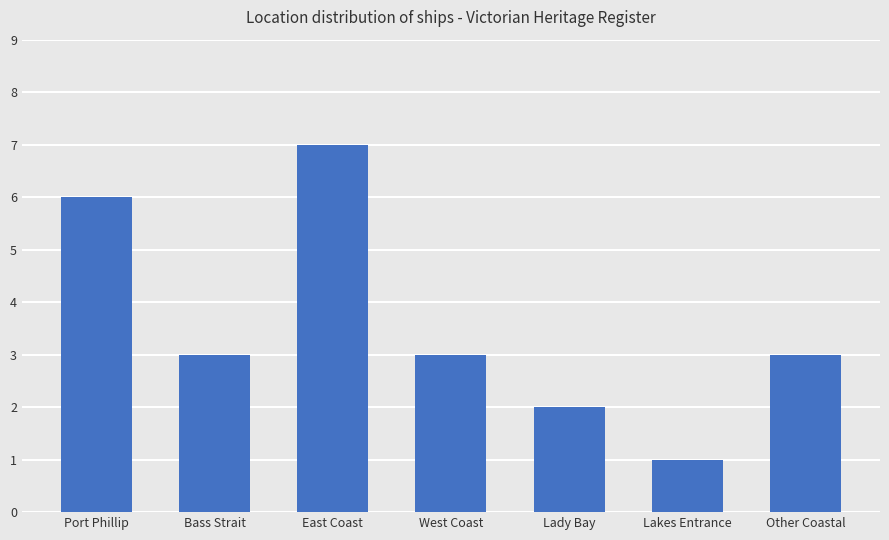

Are the bars horizontal?

No